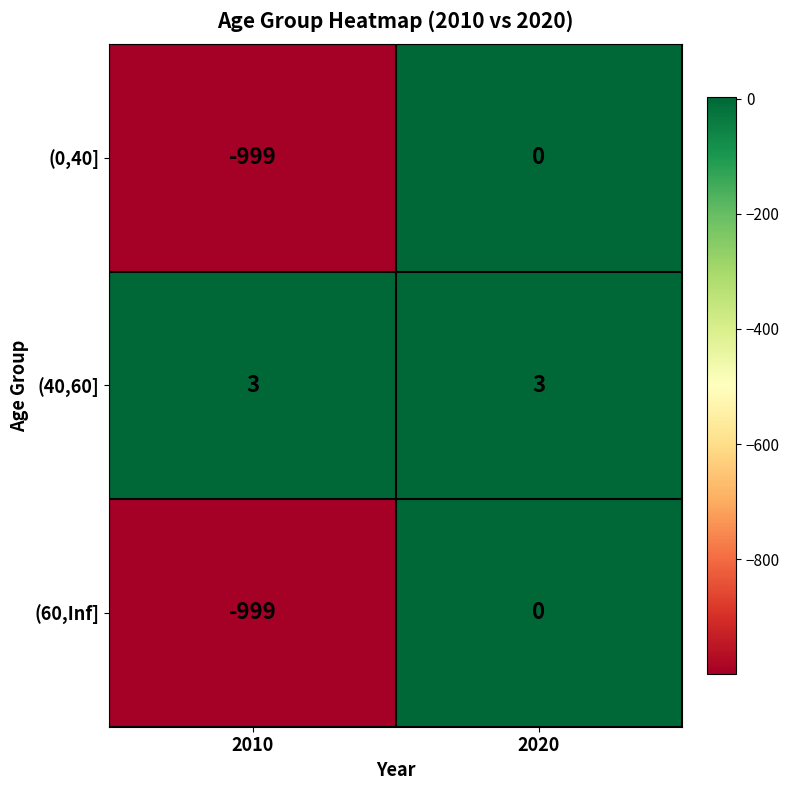

The value of (40,60] at 2020 is 5. True or false?

False